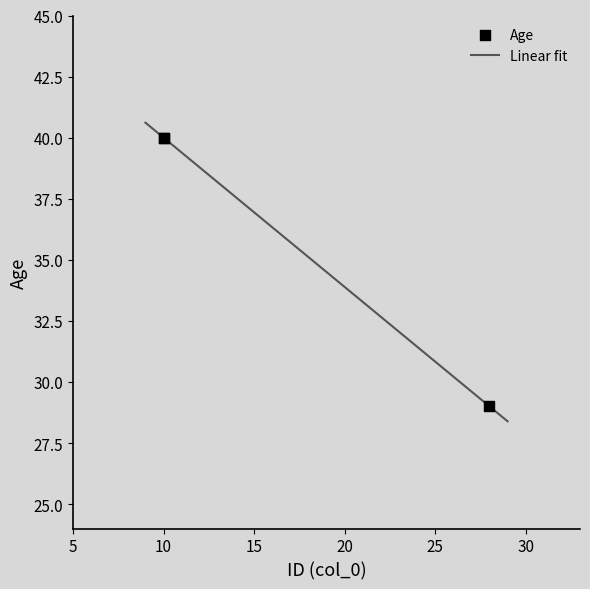

Approximately how many times larger is the value at 28 compared to 10?

0.7